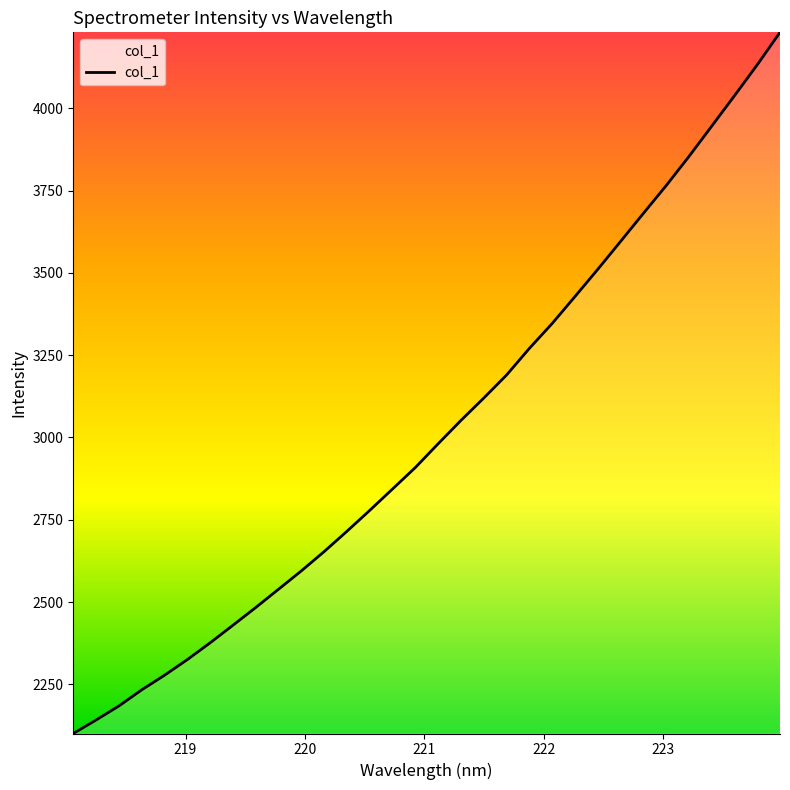

What is the difference between the maximum and minimum values?

2130.0